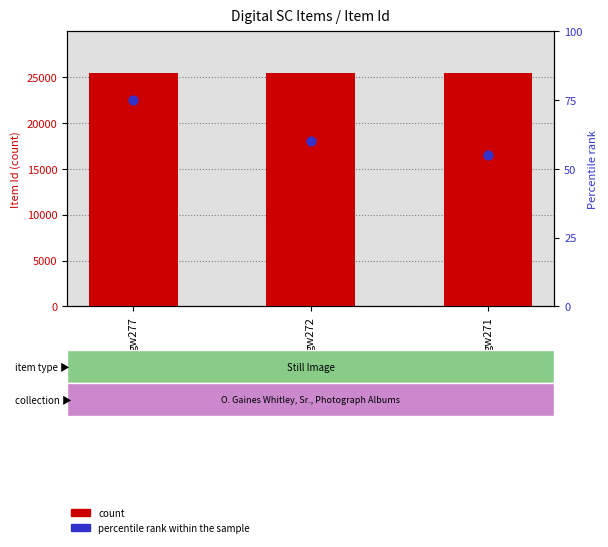

Which series has the largest total across all categories?

count